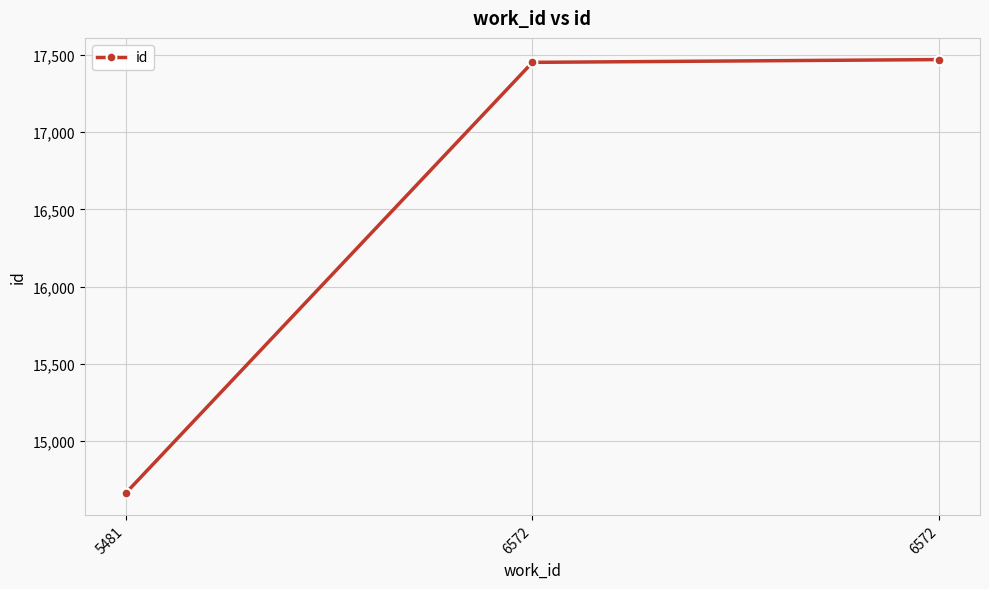

Count the number of data series in this chart.

1